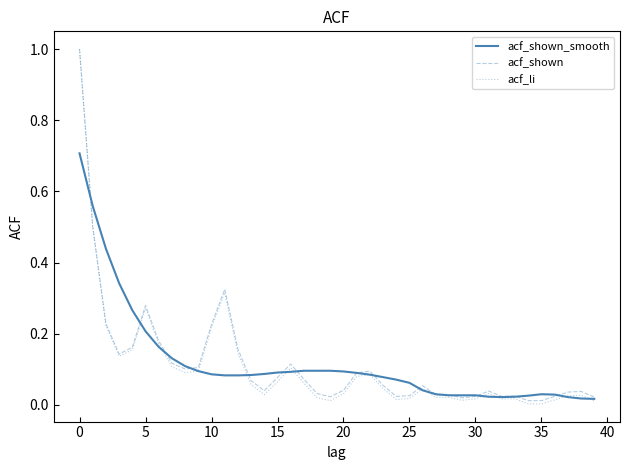

Which series has the widest spread of values?

acf_li